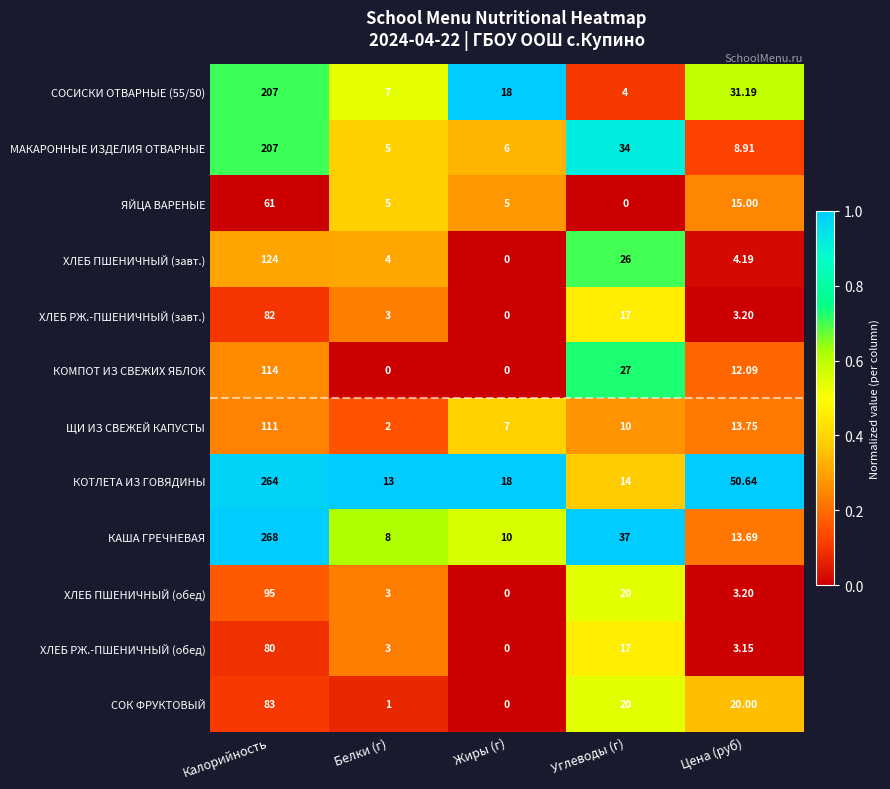

Where does the КОТЛЕТА ИЗ ГОВЯДИНЫ series first go above 18?

Калорийность